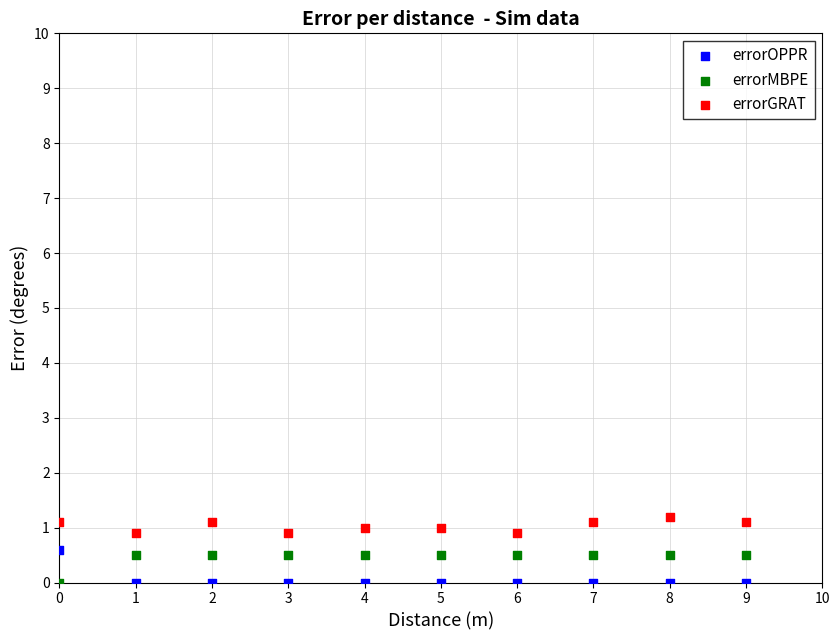

What are all the series names shown in the legend?

errorOPPR, errorMBPE, errorGRAT